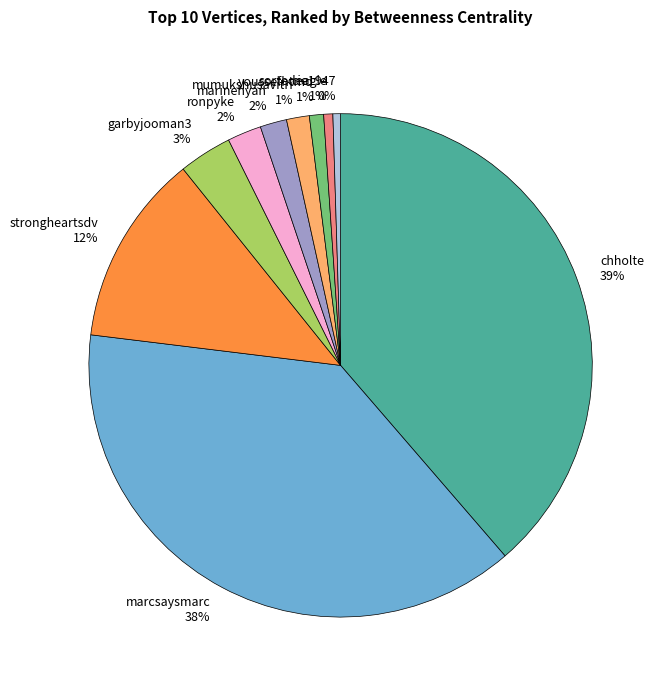

To the nearest percent, what is the combined percentage of chholte and ronpyke?

41%